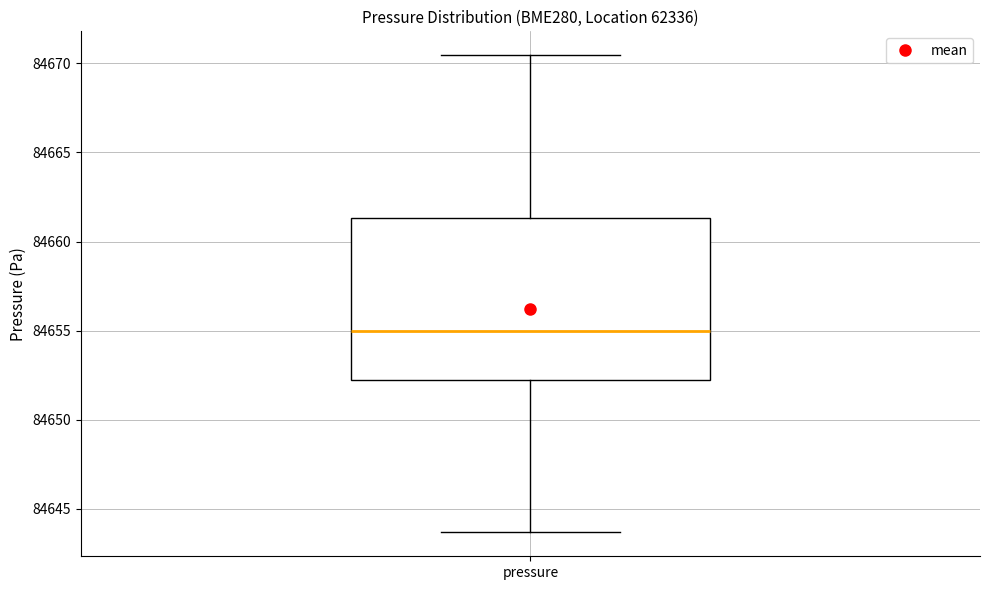

Where does the lower whisker of the box for pressure end on the y-axis? The values are not printed on the chart, so give them approximately, as read against the axis.

84643.5